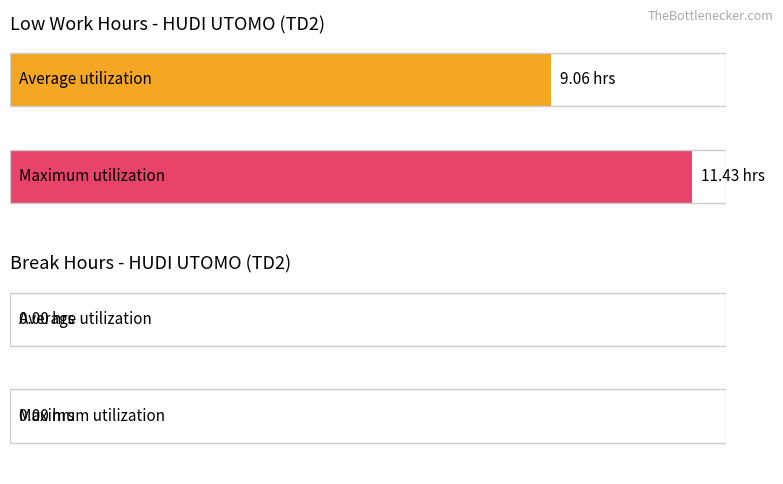

Are the bars grouped side by side (vs. stacked)?

Yes